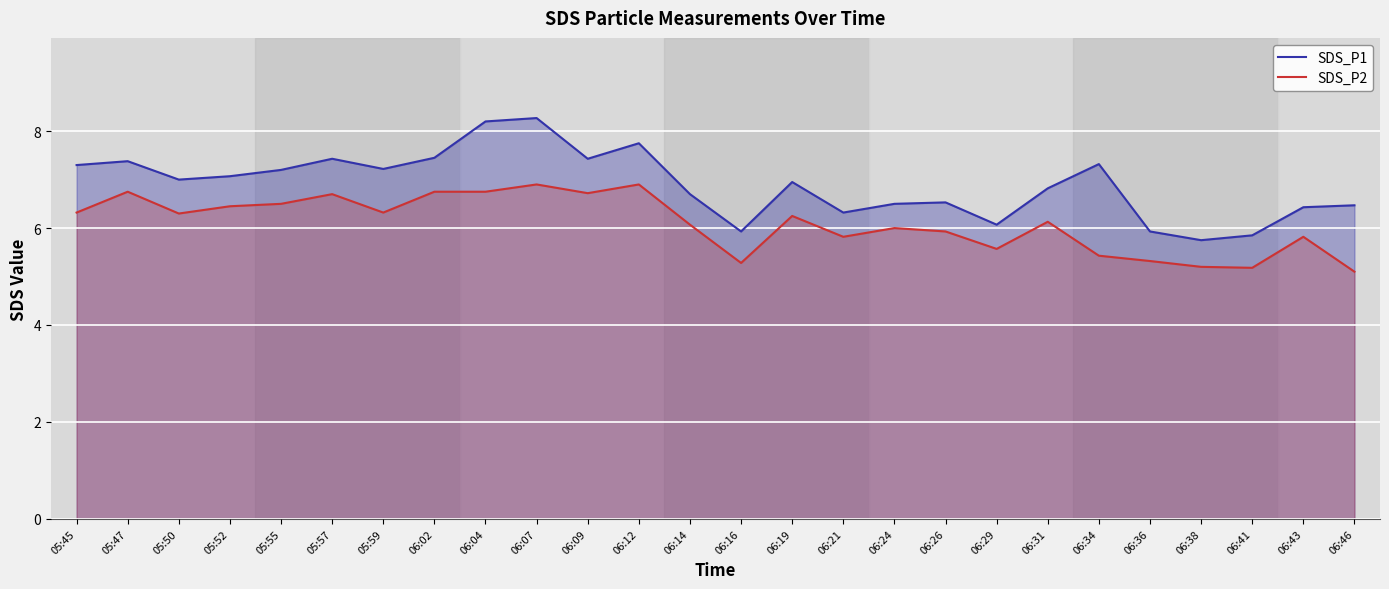

What position from the left is 06:38?

23